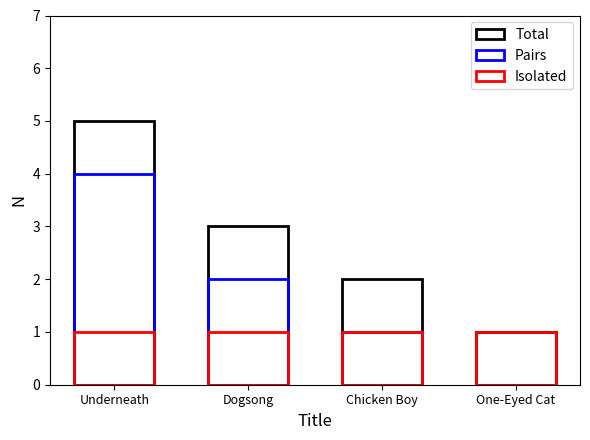

Which series has the largest total across all categories?

Total